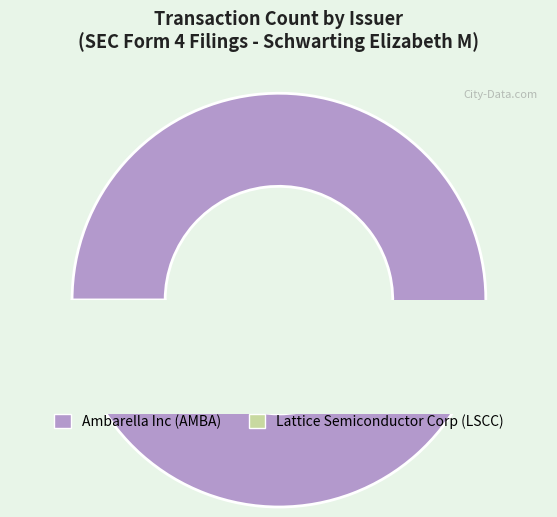

Which slice is the largest?

Ambarella Inc (AMBA)